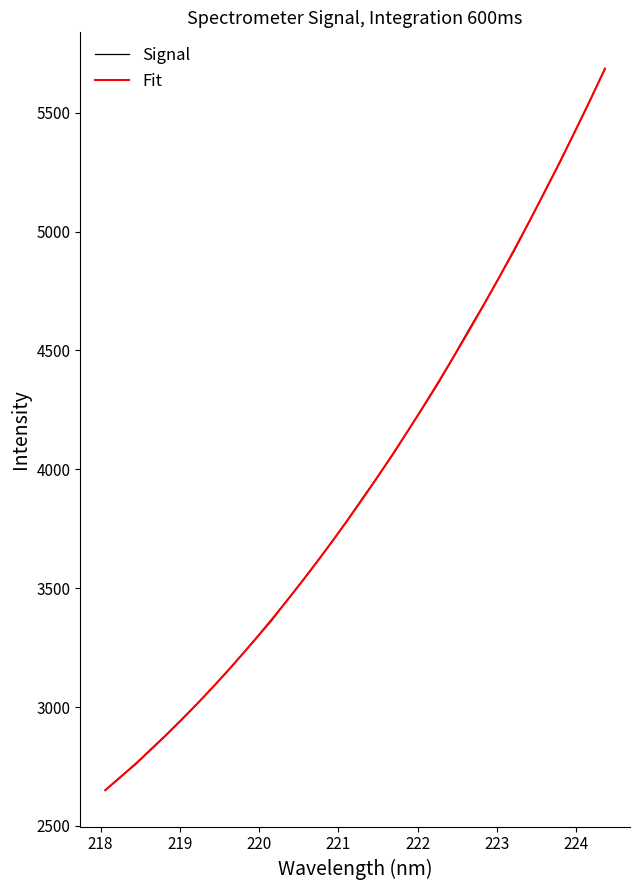

What is the smallest value displayed?

2649.3